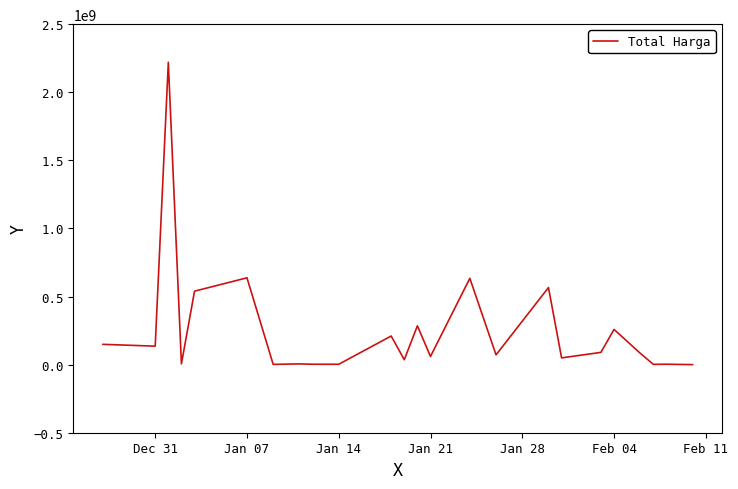

What is the difference between the maximum and minimum values?

2219800000